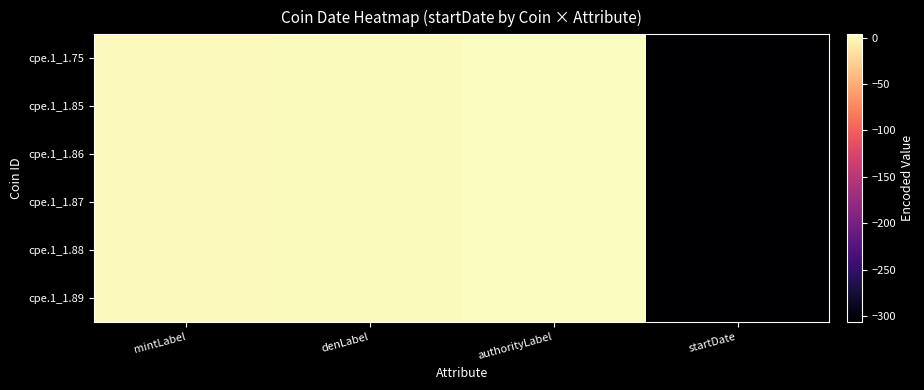

Between mintLabel and startDate, which is larger?

mintLabel